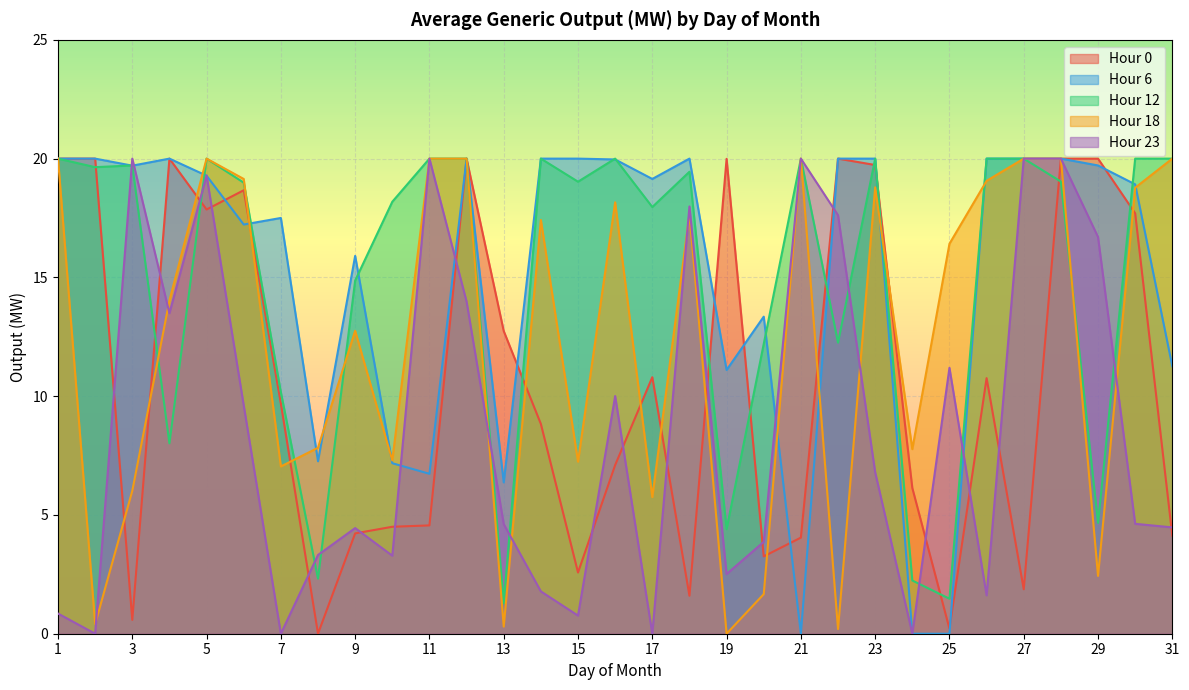

At which category does Hour 0 reach its first local peak?

4